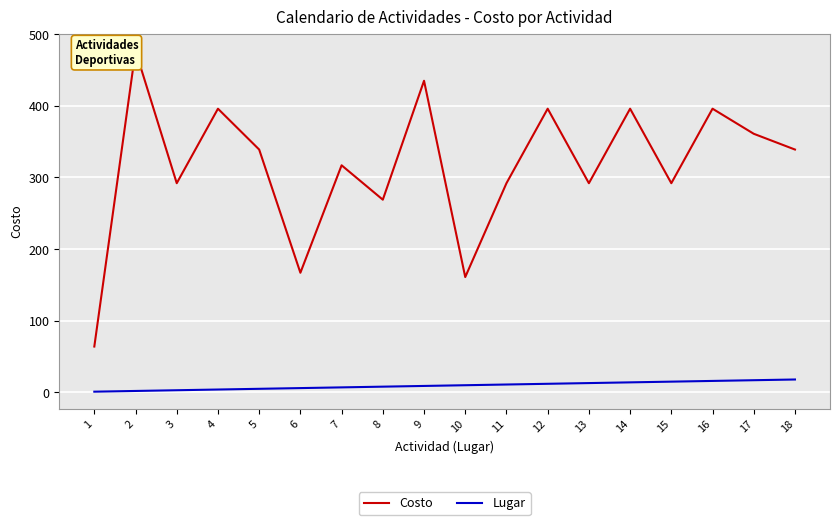

The Costo series shows 339 at 5. True or false?

True